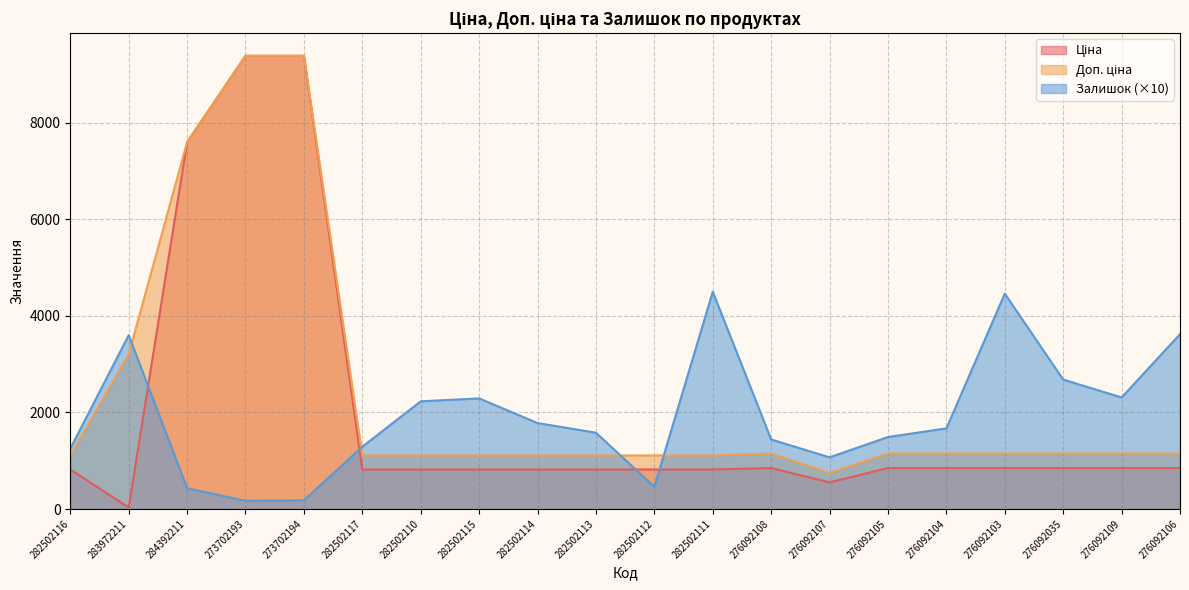

At 276092105, list the series in order from largest to smallest.

Залишок, Доп. ціна, Ціна